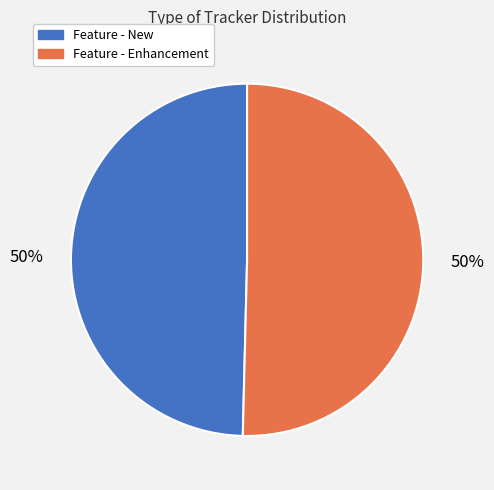

How many slices are in this pie chart?

2